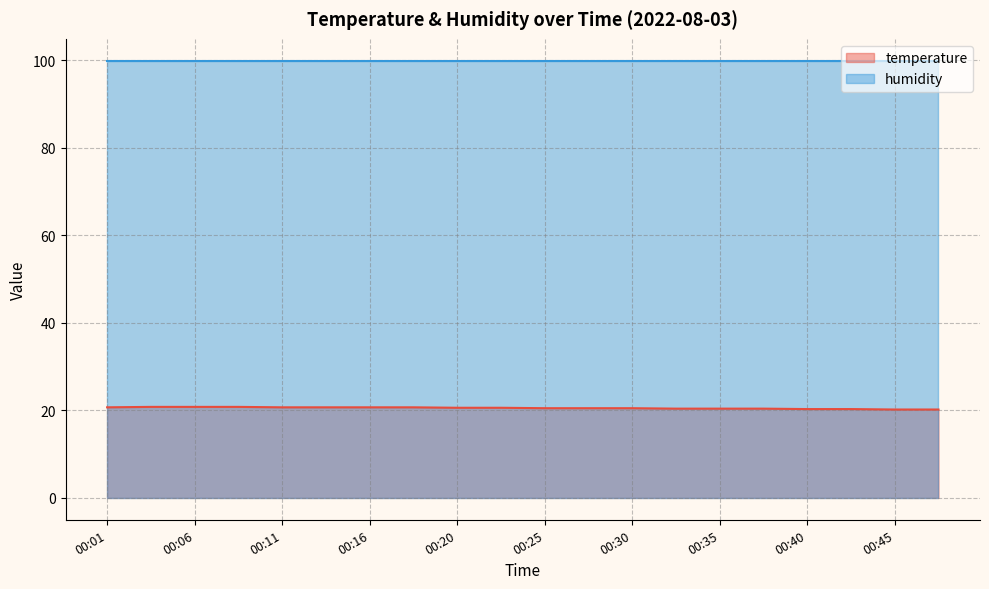

What is the change in value from 00:18 to 00:43?

-0.4